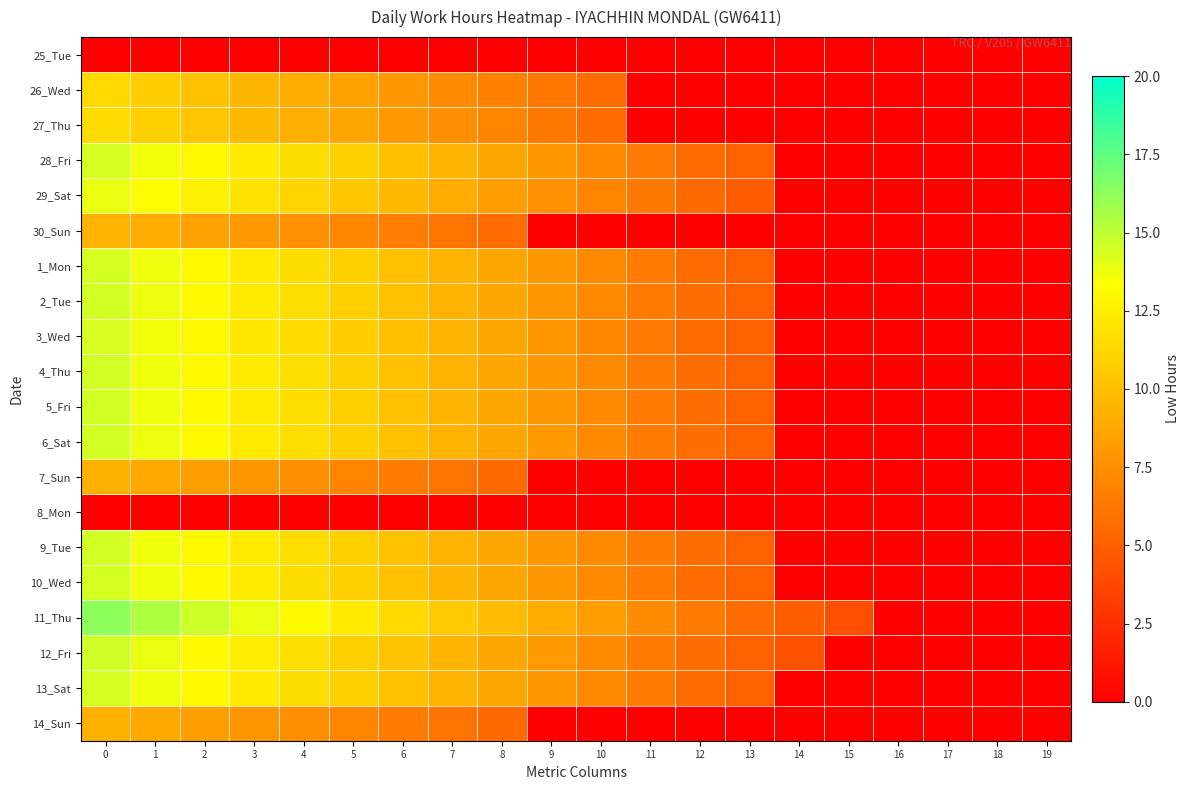

Reading right to left, transcribe all the data shown in this chart.

25_Tue: 19=0.0	18=0.0	17=0.0	16=0.0	15=0.0	14=0.0	13=0.0	12=0.0	11=0.0	10=0.0	9=0.0	8=0.0	7=0.0	6=0.0	5=0.0	4=0.0	3=0.0	2=0.0	1=0.0	0=0.0
26_Wed: 19=0.0	18=0.0	17=0.0	16=0.0	15=0.0	14=0.0	13=0.0	12=0.0	11=0.0	10=5.6	9=6.2	8=6.8	7=7.3	6=7.9	5=8.5	4=9.0	3=9.6	2=10.2	1=10.7	0=11.3
27_Thu: 19=0.0	18=0.0	17=0.0	16=0.0	15=0.0	14=0.0	13=0.0	12=0.0	11=0.0	10=5.7	9=6.3	8=6.9	7=7.5	6=8.0	5=8.6	4=9.2	3=9.8	2=10.3	1=10.9	0=11.5
28_Fri: 19=0.0	18=0.0	17=0.0	16=0.0	15=0.0	14=0.0	13=5.0	12=5.8	11=6.5	10=7.2	9=7.9	8=8.6	7=9.4	6=10.1	5=10.8	4=11.5	3=12.2	2=13.0	1=13.7	0=14.4
29_Sat: 19=0.0	18=0.0	17=0.0	16=0.0	15=0.0	14=0.0	13=4.9	12=5.6	11=6.3	10=6.9	9=7.6	8=8.3	7=9.0	6=9.7	5=10.4	4=11.1	3=11.8	2=12.5	1=13.2	0=13.9
30_Sun: 19=0.0	18=0.0	17=0.0	16=0.0	15=0.0	14=0.0	13=0.0	12=0.0	11=0.0	10=0.0	9=0.0	8=5.7	7=6.1	6=6.6	5=7.1	4=7.6	3=8.0	2=8.5	1=9.0	0=9.4
1_Mon: 19=0.0	18=0.0	17=0.0	16=0.0	15=0.0	14=0.0	13=5.0	12=5.8	11=6.5	10=7.2	9=7.9	8=8.6	7=9.4	6=10.1	5=10.8	4=11.5	3=12.2	2=13.0	1=13.7	0=14.4
2_Tue: 19=0.0	18=0.0	17=0.0	16=0.0	15=0.0	14=0.0	13=5.1	12=5.8	11=6.5	10=7.2	9=8.0	8=8.7	7=9.4	6=10.1	5=10.9	4=11.6	3=12.3	2=13.0	1=13.8	0=14.5
3_Wed: 19=0.0	18=0.0	17=0.0	16=0.0	15=0.0	14=0.0	13=5.0	12=5.7	11=6.4	10=7.2	9=7.9	8=8.6	7=9.3	6=10.0	5=10.7	4=11.5	3=12.2	2=12.9	1=13.6	0=14.3
4_Thu: 19=0.0	18=0.0	17=0.0	16=0.0	15=0.0	14=0.0	13=5.1	12=5.8	11=6.5	10=7.2	9=8.0	8=8.7	7=9.4	6=10.1	5=10.9	4=11.6	3=12.3	2=13.0	1=13.7	0=14.5
5_Fri: 19=0.0	18=0.0	17=0.0	16=0.0	15=0.0	14=0.0	13=5.1	12=5.8	11=6.5	10=7.2	9=8.0	8=8.7	7=9.4	6=10.1	5=10.9	4=11.6	3=12.3	2=13.0	1=13.7	0=14.5
6_Sat: 19=0.0	18=0.0	17=0.0	16=0.0	15=0.0	14=0.0	13=5.1	12=5.8	11=6.5	10=7.2	9=8.0	8=8.7	7=9.4	6=10.1	5=10.9	4=11.6	3=12.3	2=13.0	1=13.8	0=14.5
7_Sun: 19=0.0	18=0.0	17=0.0	16=0.0	15=0.0	14=0.0	13=0.0	12=0.0	11=0.0	10=0.0	9=0.0	8=5.6	7=6.0	6=6.5	5=7.0	4=7.4	3=7.9	2=8.4	1=8.8	0=9.3
8_Mon: 19=0.0	18=0.0	17=0.0	16=0.0	15=0.0	14=0.0	13=0.0	12=0.0	11=0.0	10=0.0	9=0.0	8=0.0	7=0.0	6=0.0	5=0.0	4=0.0	3=0.0	2=0.0	1=0.0	0=0.0
9_Tue: 19=0.0	18=0.0	17=0.0	16=0.0	15=0.0	14=0.0	13=5.1	12=5.8	11=6.5	10=7.2	9=8.0	8=8.7	7=9.4	6=10.1	5=10.9	4=11.6	3=12.3	2=13.0	1=13.7	0=14.5
10_Wed: 19=0.0	18=0.0	17=0.0	16=0.0	15=0.0	14=0.0	13=5.1	12=5.8	11=6.5	10=7.2	9=7.9	8=8.7	7=9.4	6=10.1	5=10.8	4=11.6	3=12.3	2=13.0	1=13.7	0=14.4
11_Thu: 19=0.0	18=0.0	17=0.0	16=0.0	15=4.1	14=4.9	13=5.7	12=6.5	11=7.3	10=8.1	9=9.0	8=9.8	7=10.6	6=11.4	5=12.2	4=13.0	3=13.8	2=14.7	1=15.5	0=16.3
12_Fri: 19=0.0	18=0.0	17=0.0	16=0.0	15=0.0	14=4.4	13=5.1	12=5.8	11=6.6	10=7.3	9=8.0	8=8.7	7=9.5	6=10.2	5=10.9	4=11.7	3=12.4	2=13.1	1=13.8	0=14.6
13_Sat: 19=0.0	18=0.0	17=0.0	16=0.0	15=0.0	14=0.0	13=5.0	12=5.8	11=6.5	10=7.2	9=7.9	8=8.6	7=9.4	6=10.1	5=10.8	4=11.5	3=12.2	2=13.0	1=13.7	0=14.4
14_Sun: 19=0.0	18=0.0	17=0.0	16=0.0	15=0.0	14=0.0	13=0.0	12=0.0	11=0.0	10=0.0	9=0.0	8=5.6	7=6.0	6=6.5	5=7.0	4=7.4	3=7.9	2=8.3	1=8.8	0=9.3